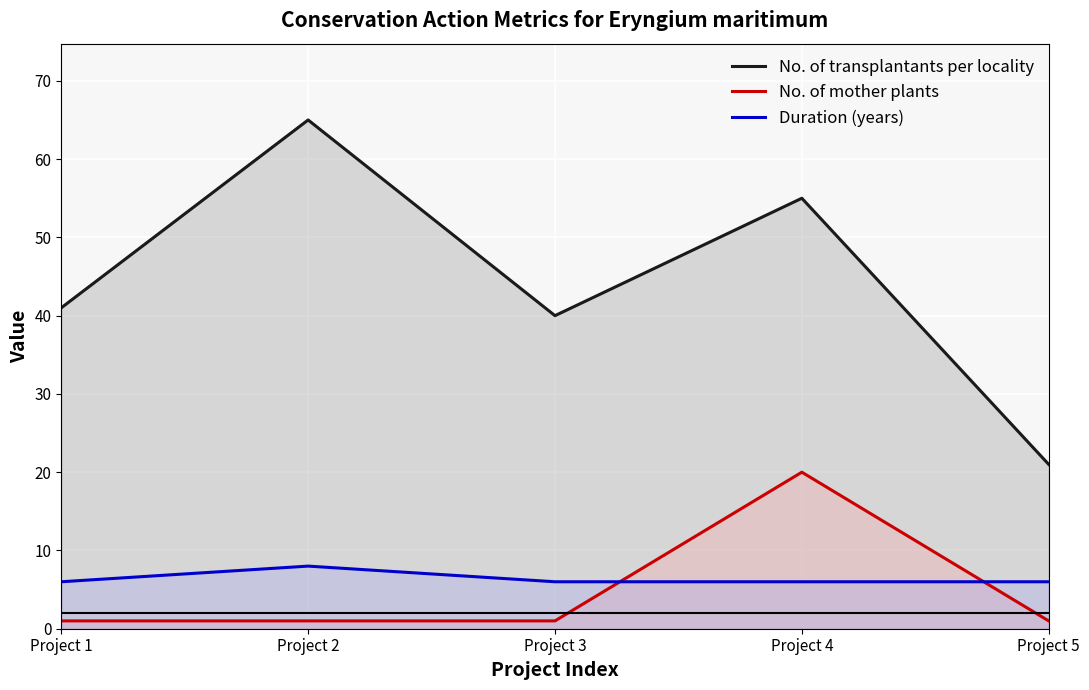

The value of Duration (years) at Project 4 is 10. True or false?

False